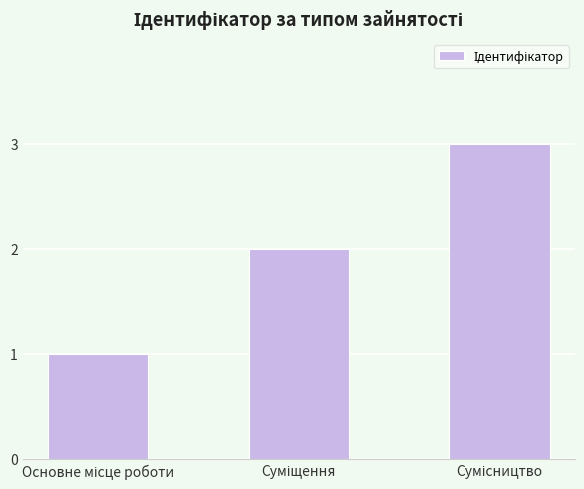

Reading left to right, extract all data points from this chart.

1	2	3